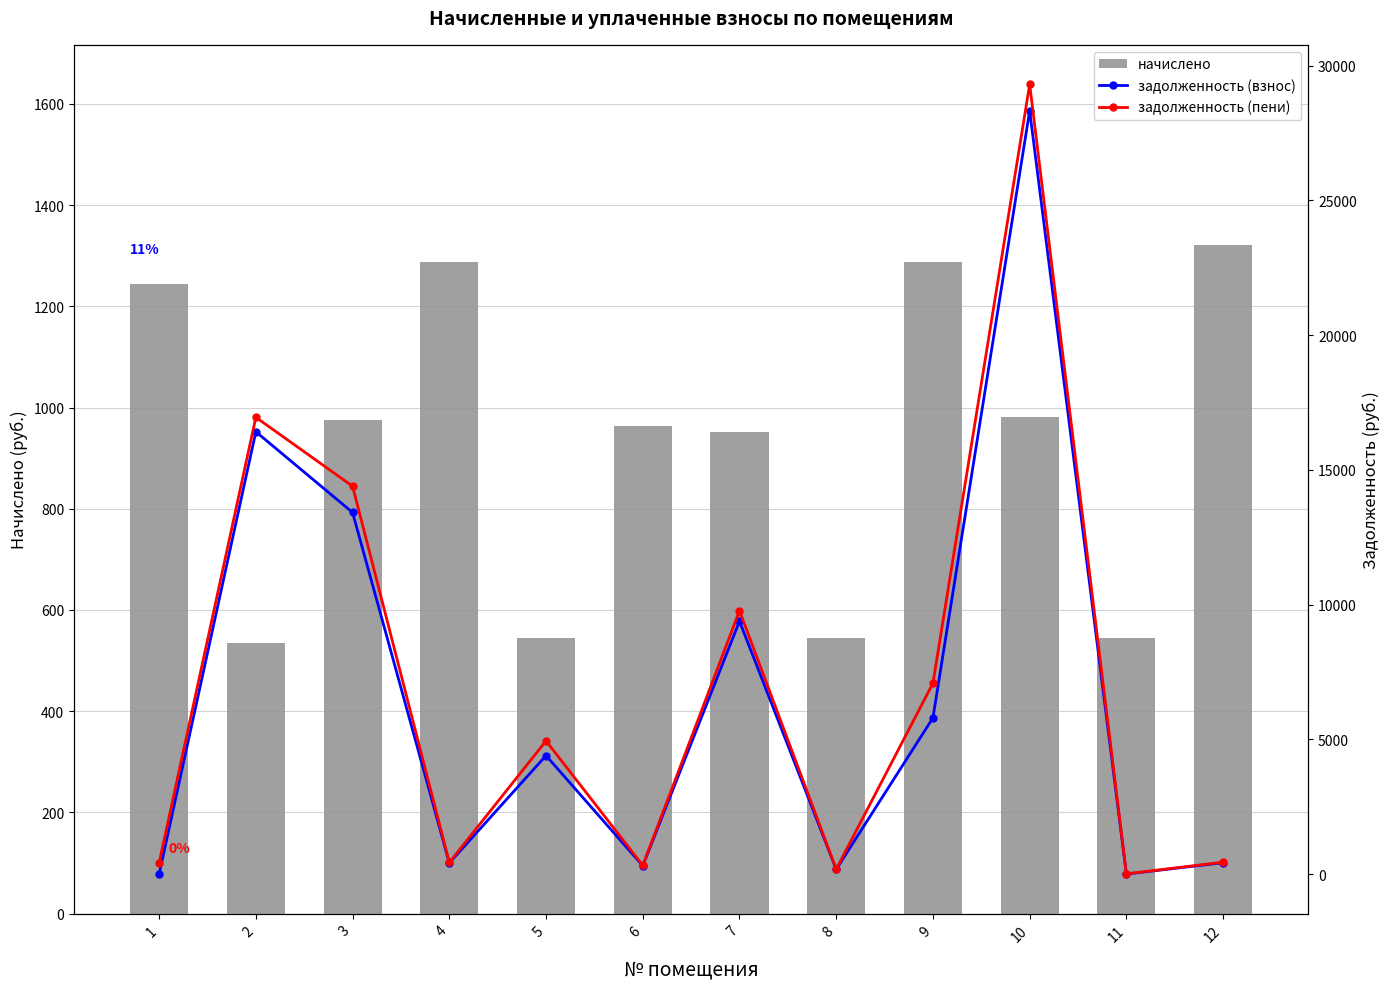

At which label is начислено closest to 927?

7